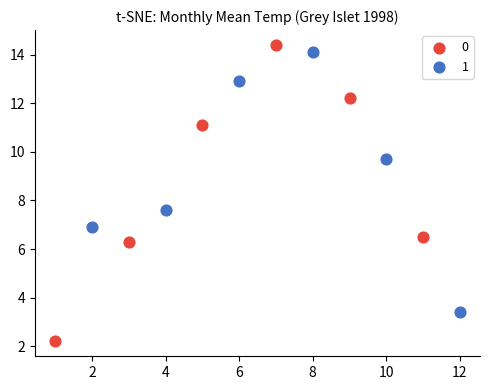

What are all the series names shown in the legend?

0, 1